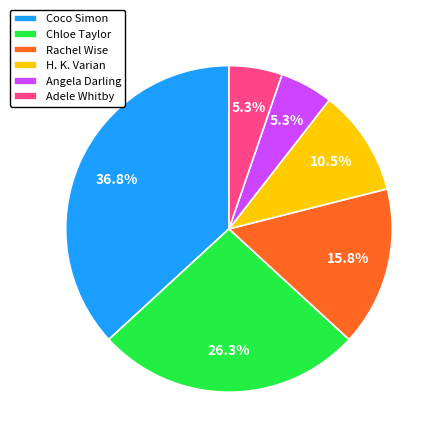

Does H. K. Varian account for over 50% of the chart?

No